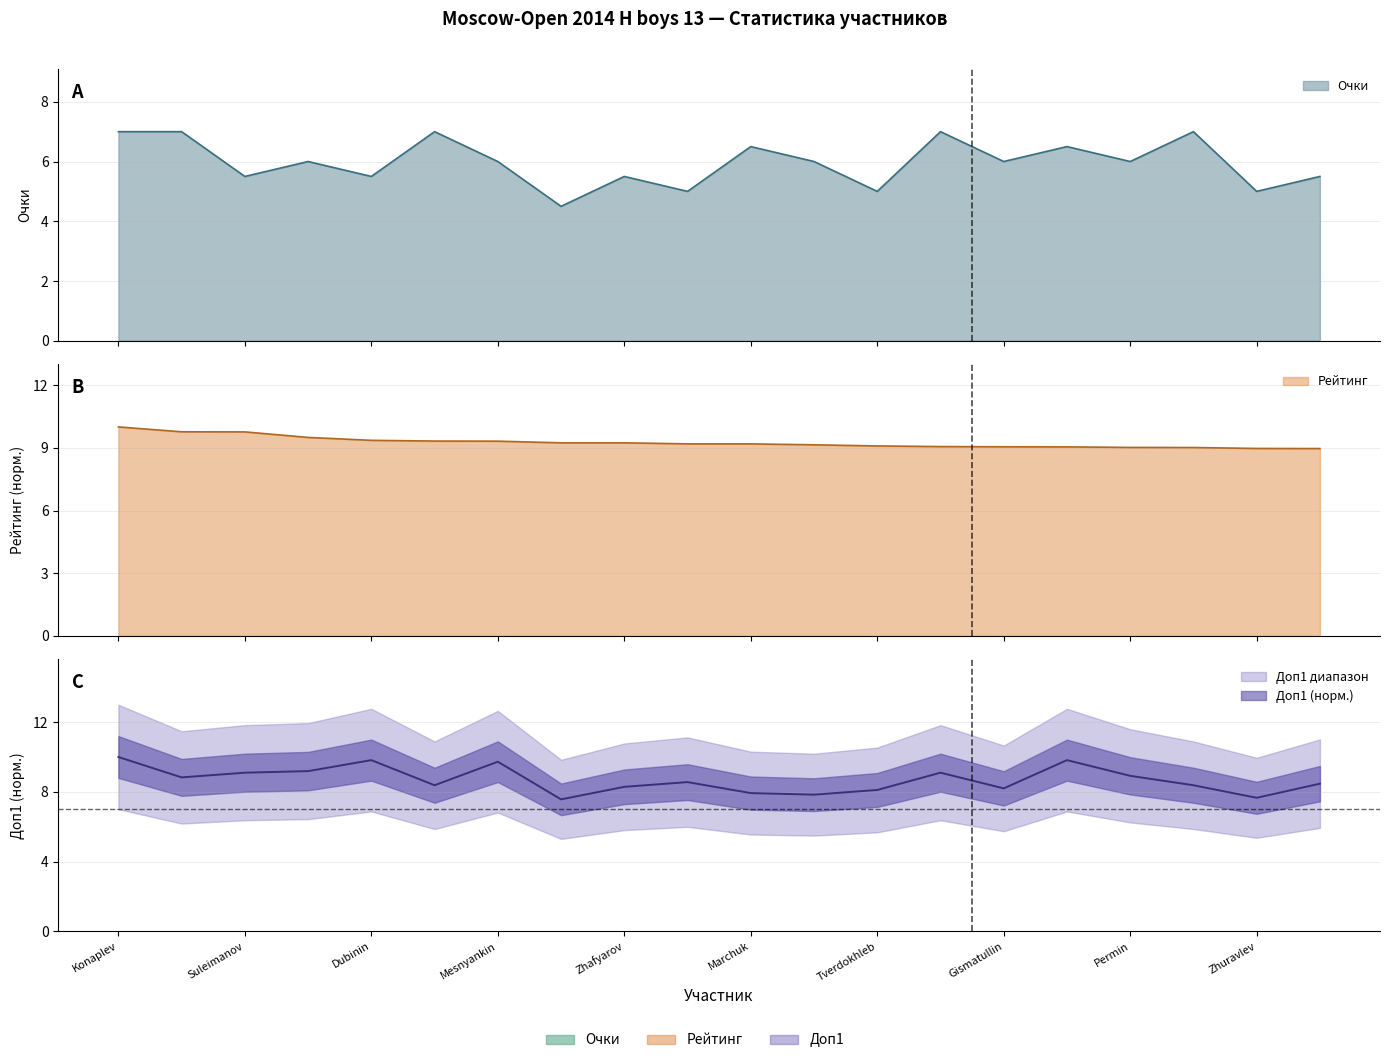

What is the spread (max minus min) of values at Permin?

3.0